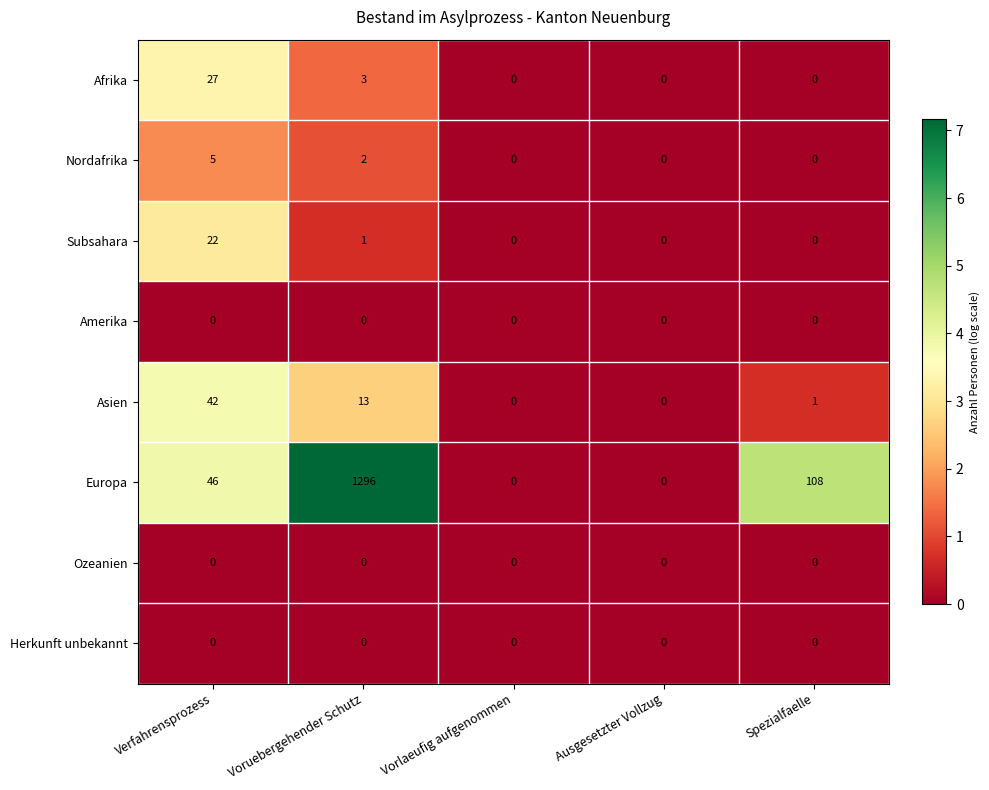

How many Afrika values are between 0 and 3?

4